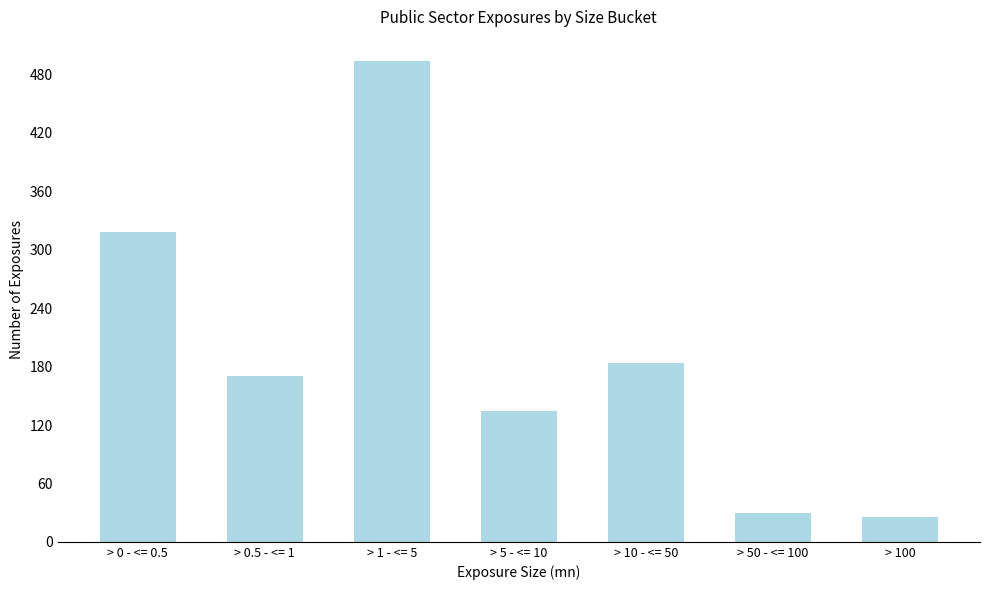

Reading right to left, list all the values displayed in this chart.

> 100=25	> 50 - <= 100=30	> 10 - <= 50=184	> 5 - <= 10=134	> 1 - <= 5=494	> 0.5 - <= 1=170	> 0 - <= 0.5=318